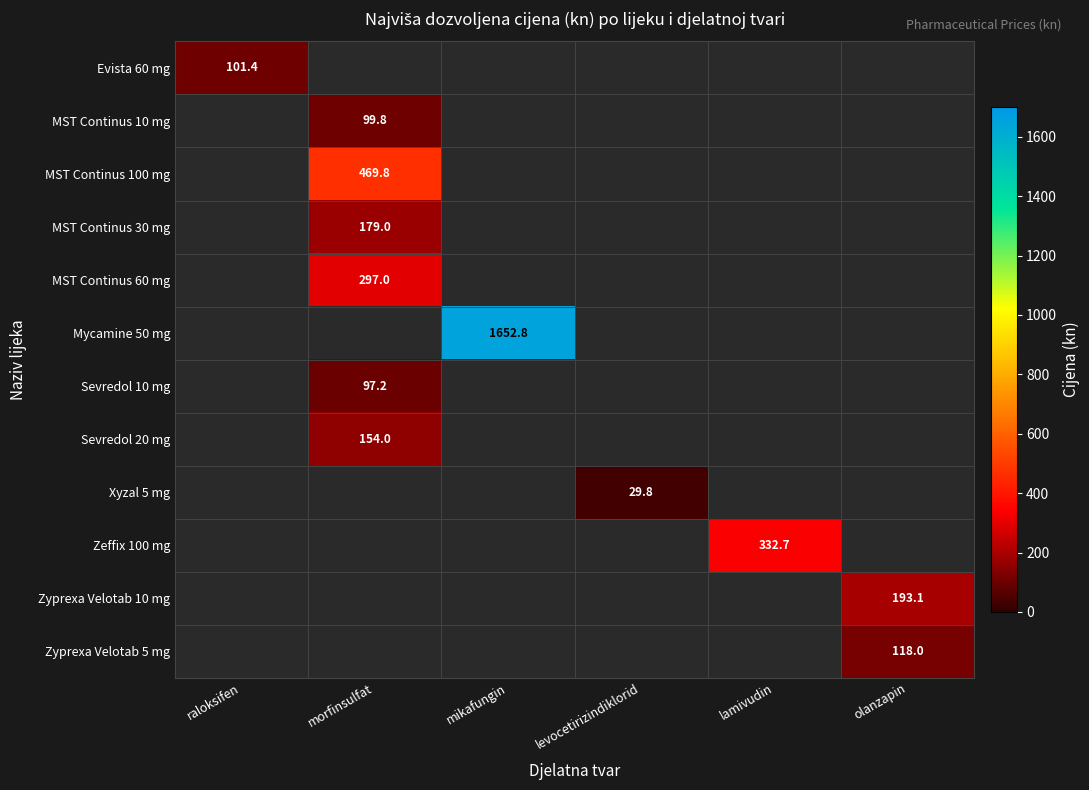

Is it true that MST Continus 30 mg equals 101.8 at morfinsulfat?

False